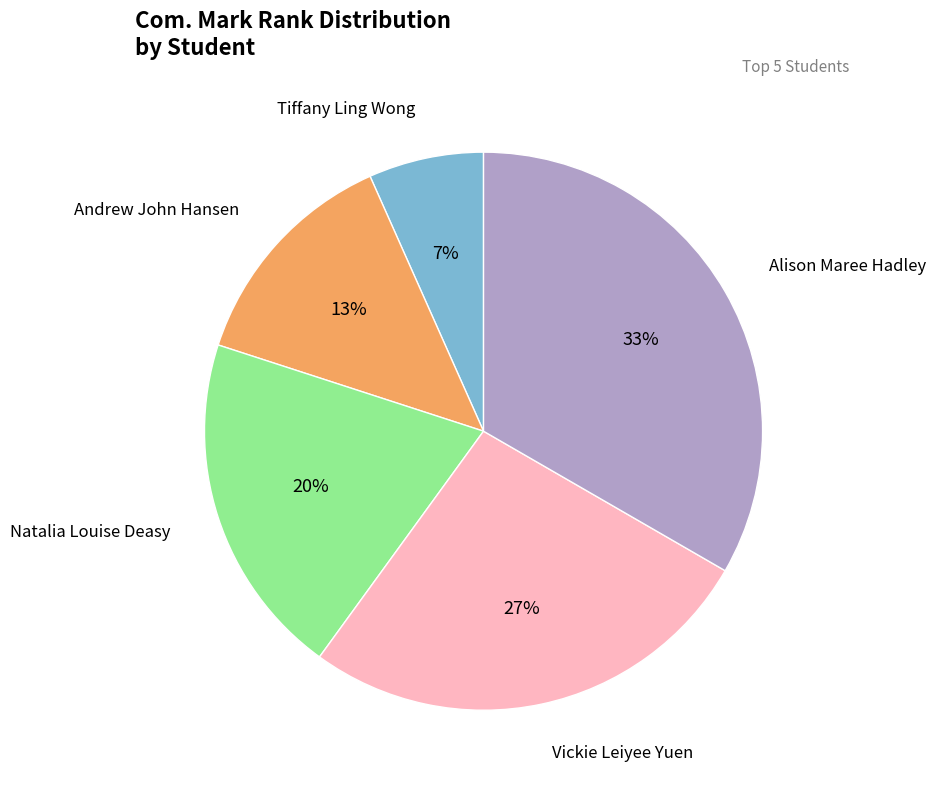

To the nearest percent, what is the average slice percentage?

20%